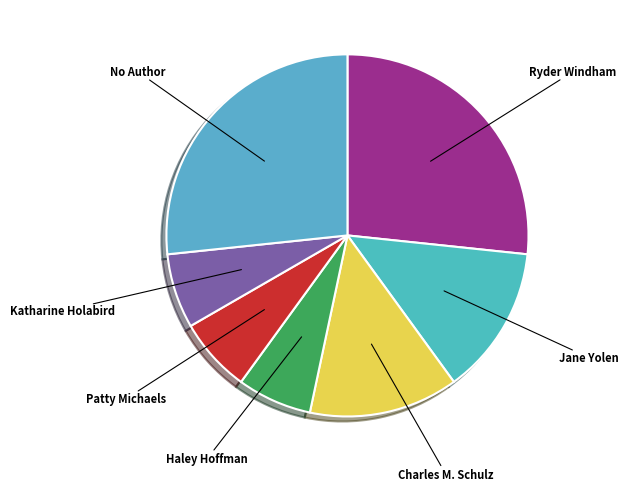

Is Jane Yolen the majority of the pie?

No